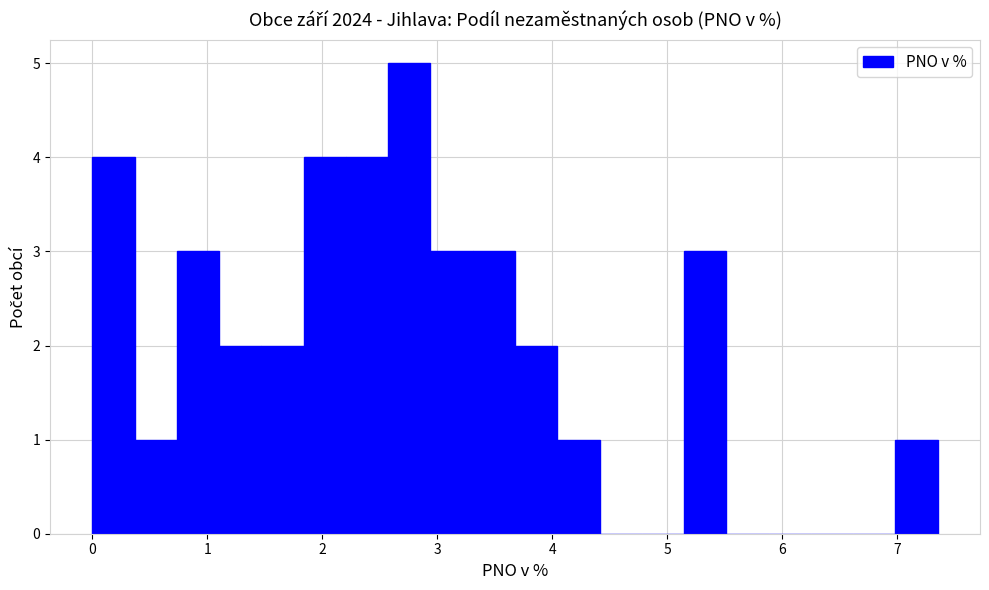

Around what value on the x-axis is the tallest bar? Give the approximate position of its centre, as read against the axis.

2.8